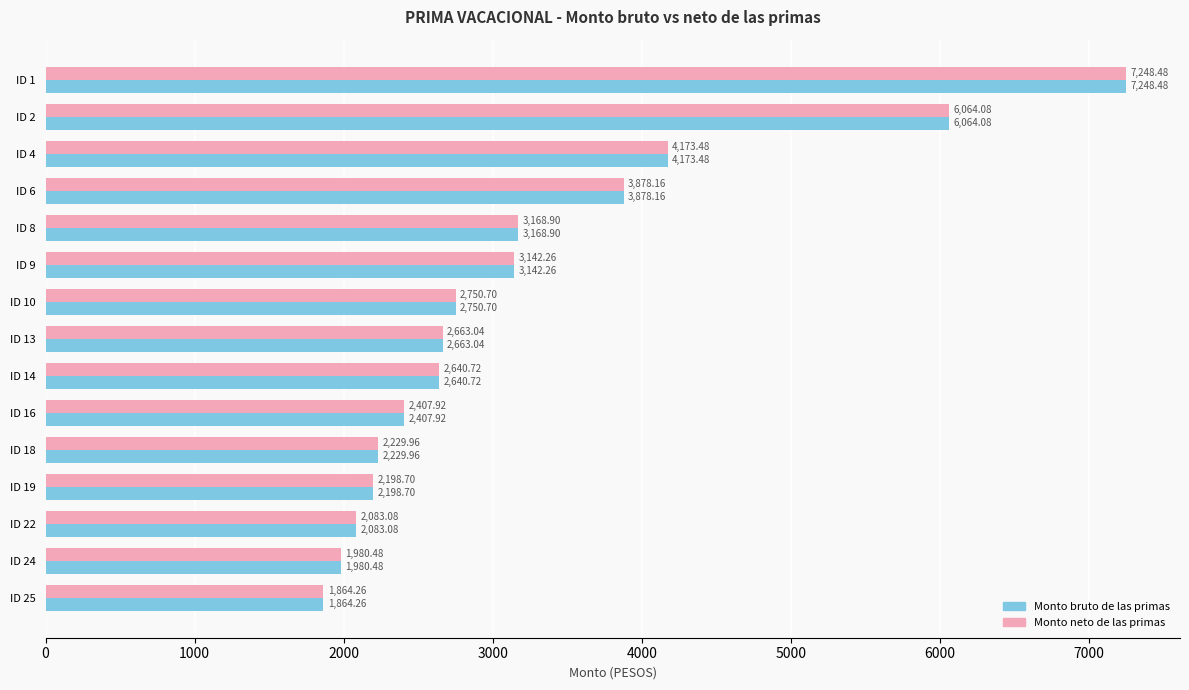

What is the total value across all series at ID 14?

5281.4